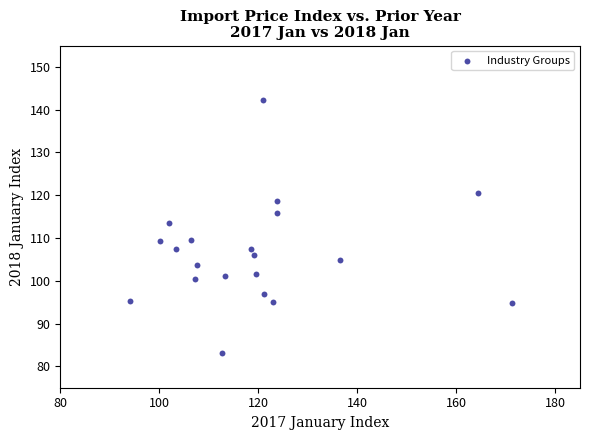

What Y value in the scatter plot is closest to 112?

113.5